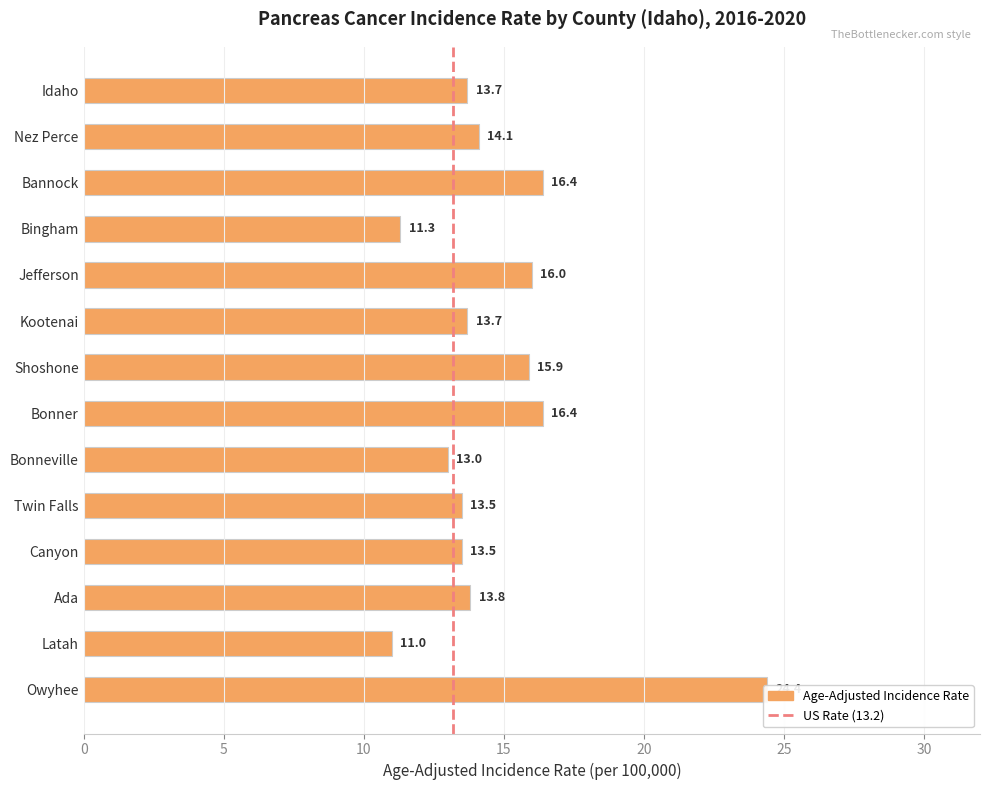

Rank the categories by value from lowest to highest.

Latah, Bingham, Bonneville, Twin Falls, Canyon, Idaho, Kootenai, Ada, Nez Perce, Shoshone, Jefferson, Bannock, Bonner, Owyhee